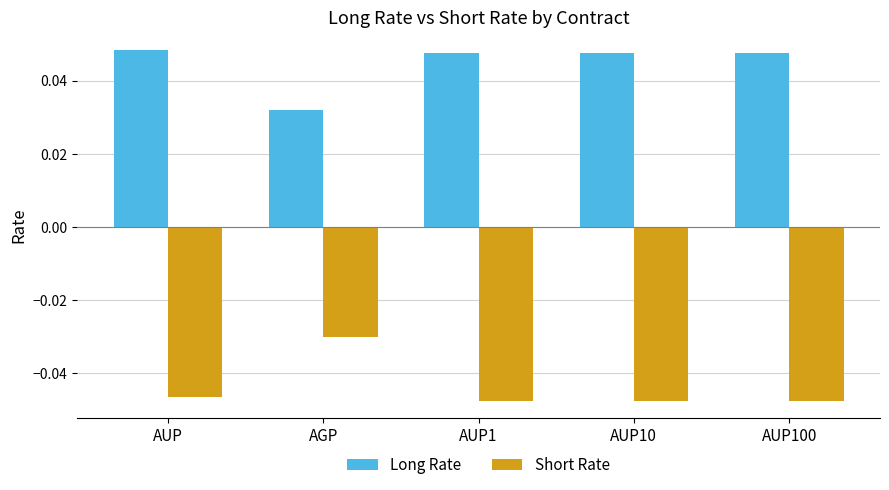

Is the value of Long Rate at AGP greater than the value of Short Rate at AUP10?

Yes